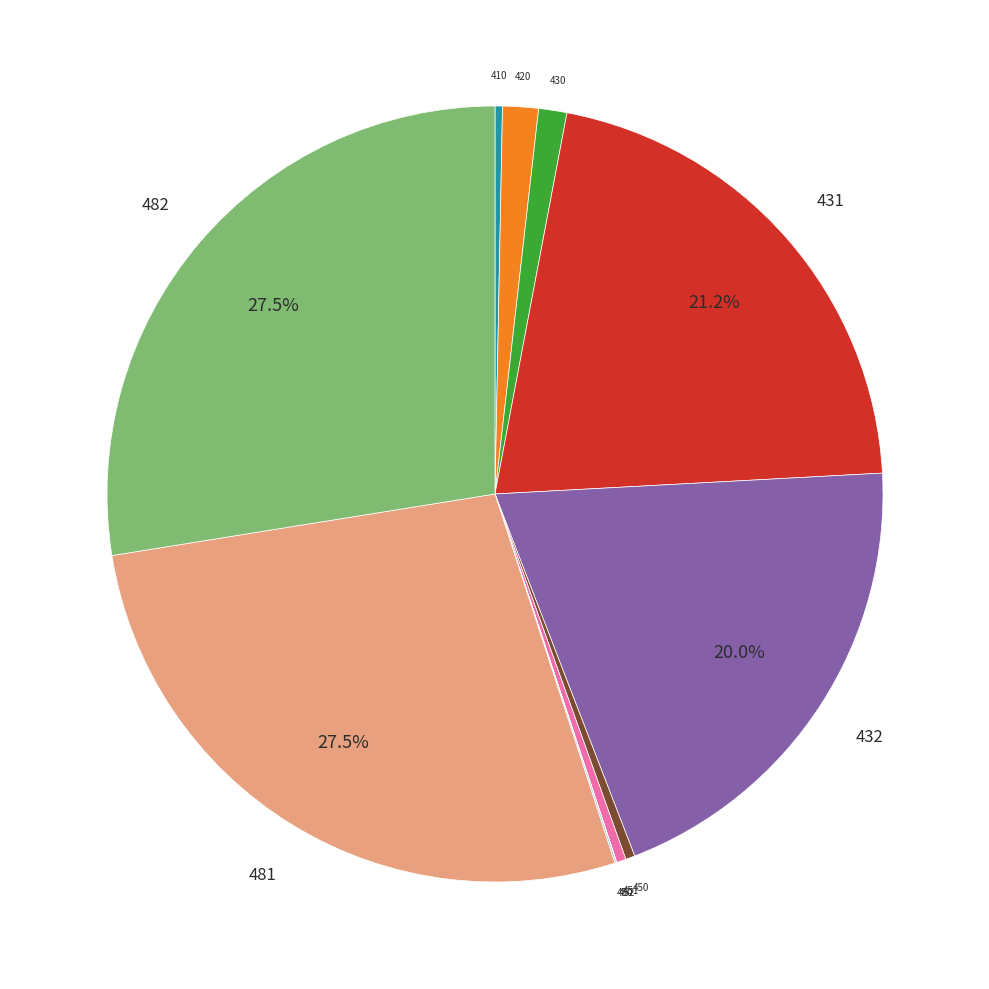

What percentage is NOT represented by 481?

72.5%